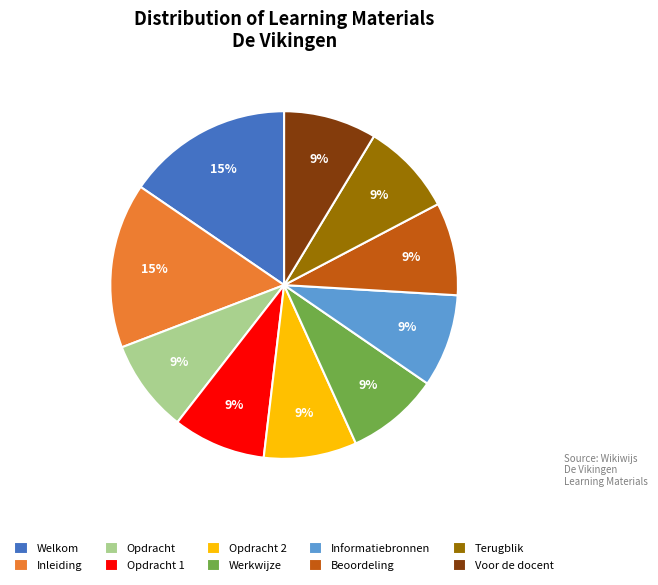

Between Inleiding and Opdracht 1, which is larger?

Inleiding